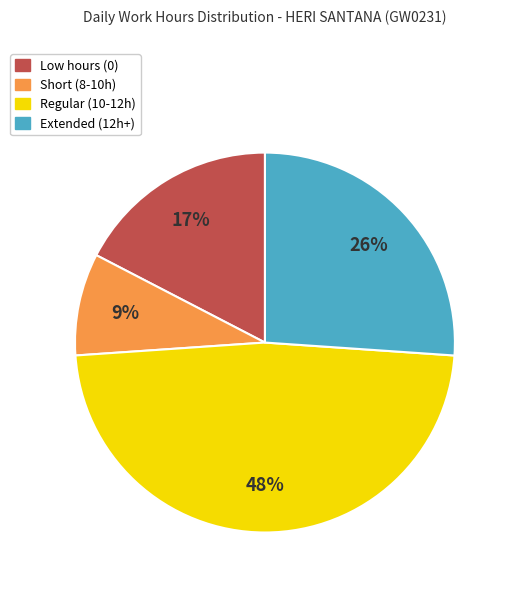

Is there a majority slice in this chart?

No